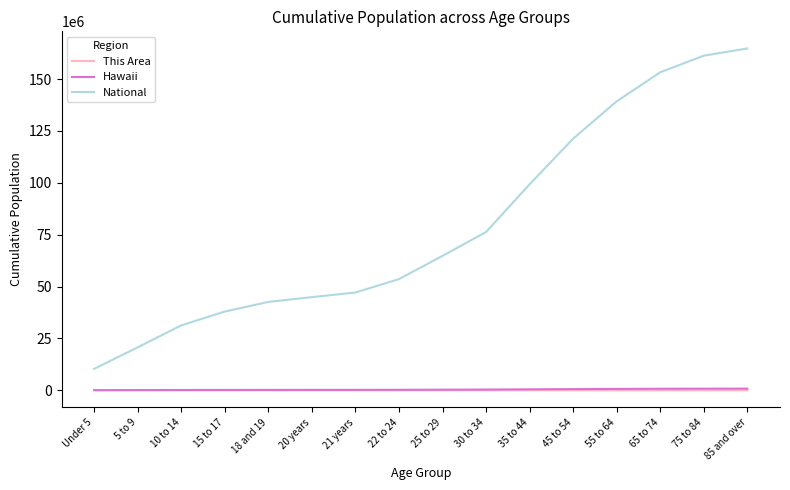

True or false: Hawaii and This Area cross at least once.

False